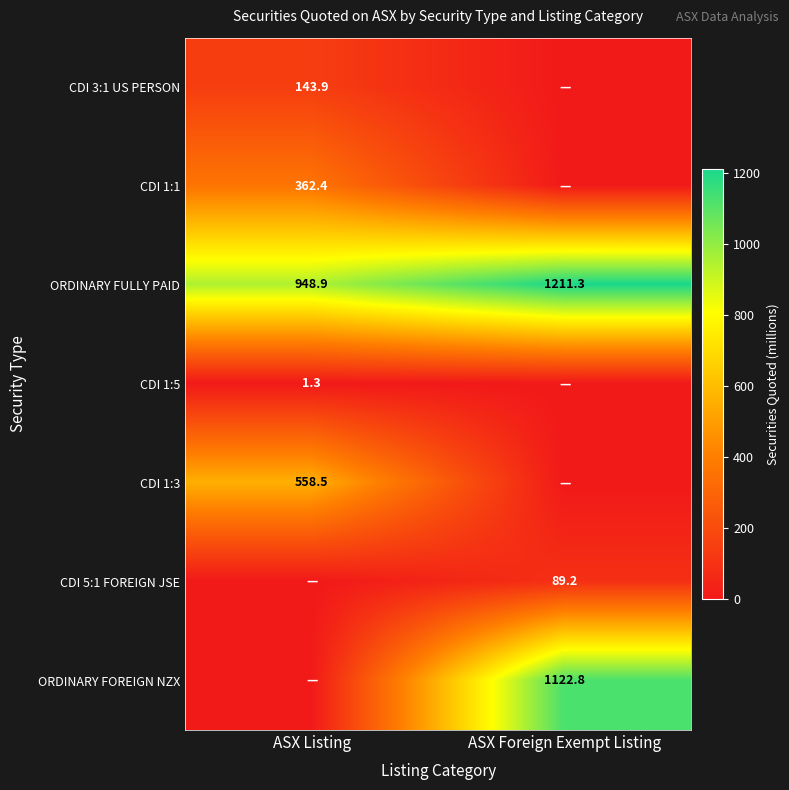

Rank the categories by ORDINARY FULLY PAID value from highest to lowest.

ASX Foreign Exempt Listing, ASX Listing